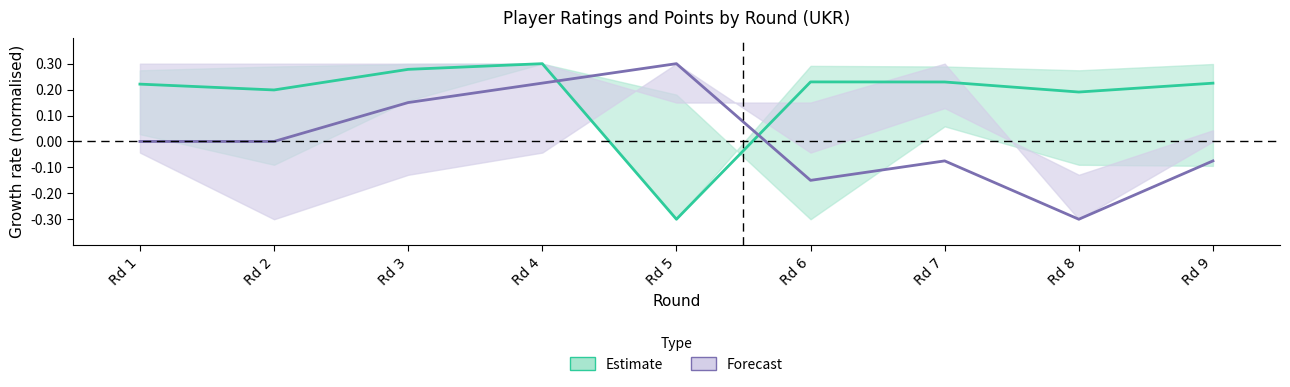

Where does the Estimate (rating) series first go above 0?

Rd 1